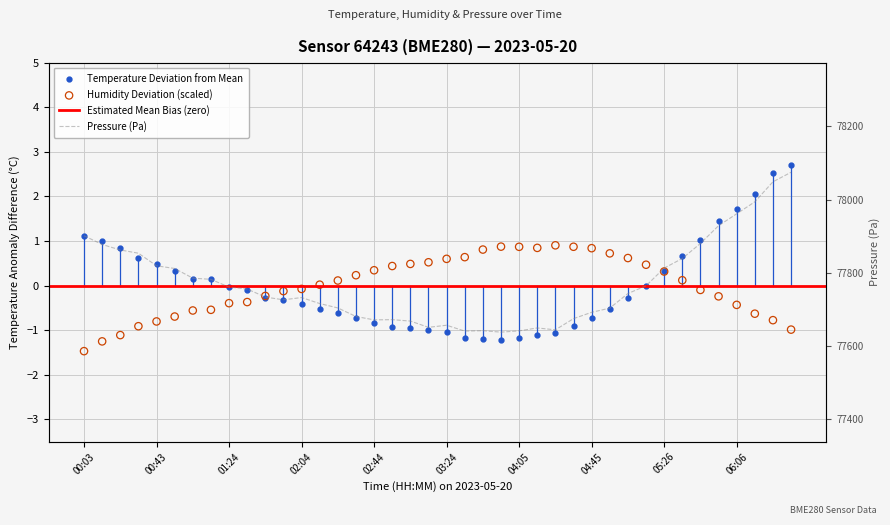

Is the value of pressure at 17 greater than the value of temperature at 8?

Yes